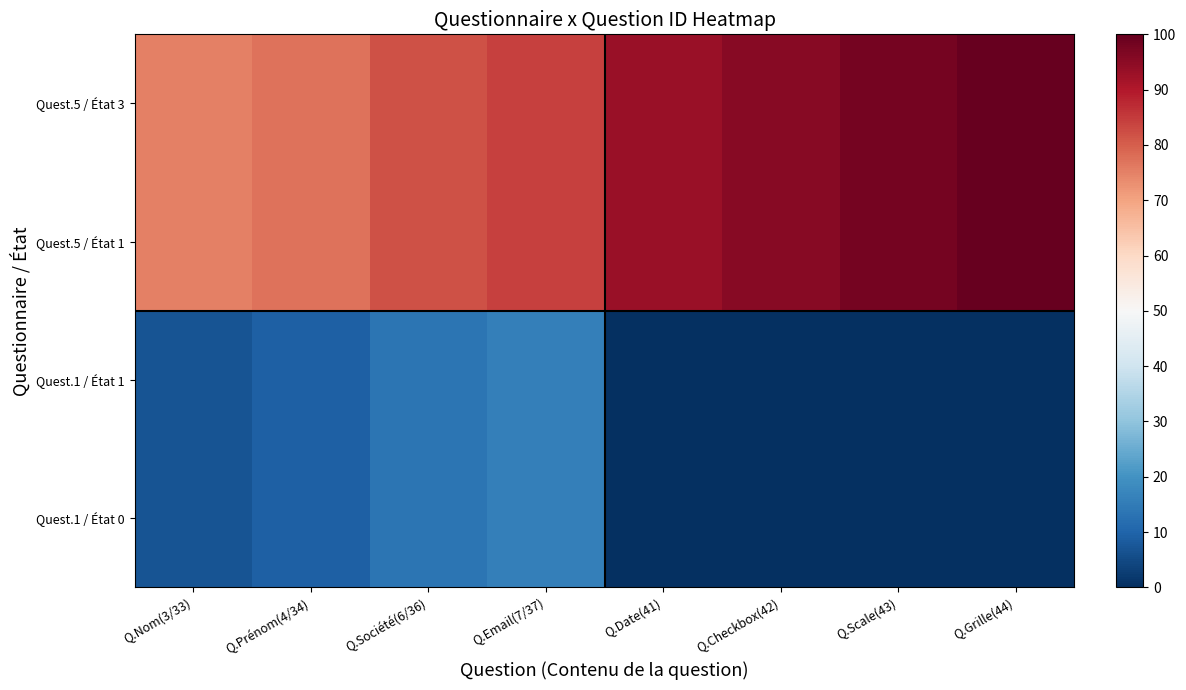

Reading left to right, what are all the values shown in this chart?

Quest.1 / État 0: Q.Nom(3/33)=6.8	Q.Prénom(4/34)=9.1	Q.Société(6/36)=13.6	Q.Email(7/37)=15.9	Q.Date(41)=0.0	Q.Checkbox(42)=0.0	Q.Scale(43)=0.0	Q.Grille(44)=0.0
Quest.1 / État 1: Q.Nom(3/33)=6.8	Q.Prénom(4/34)=9.1	Q.Société(6/36)=13.6	Q.Email(7/37)=15.9	Q.Date(41)=0.0	Q.Checkbox(42)=0.0	Q.Scale(43)=0.0	Q.Grille(44)=0.0
Quest.5 / État 1: Q.Nom(3/33)=75.0	Q.Prénom(4/34)=77.3	Q.Société(6/36)=81.8	Q.Email(7/37)=84.1	Q.Date(41)=93.2	Q.Checkbox(42)=95.5	Q.Scale(43)=97.7	Q.Grille(44)=100.0
Quest.5 / État 3: Q.Nom(3/33)=75.0	Q.Prénom(4/34)=77.3	Q.Société(6/36)=81.8	Q.Email(7/37)=84.1	Q.Date(41)=93.2	Q.Checkbox(42)=95.5	Q.Scale(43)=97.7	Q.Grille(44)=100.0